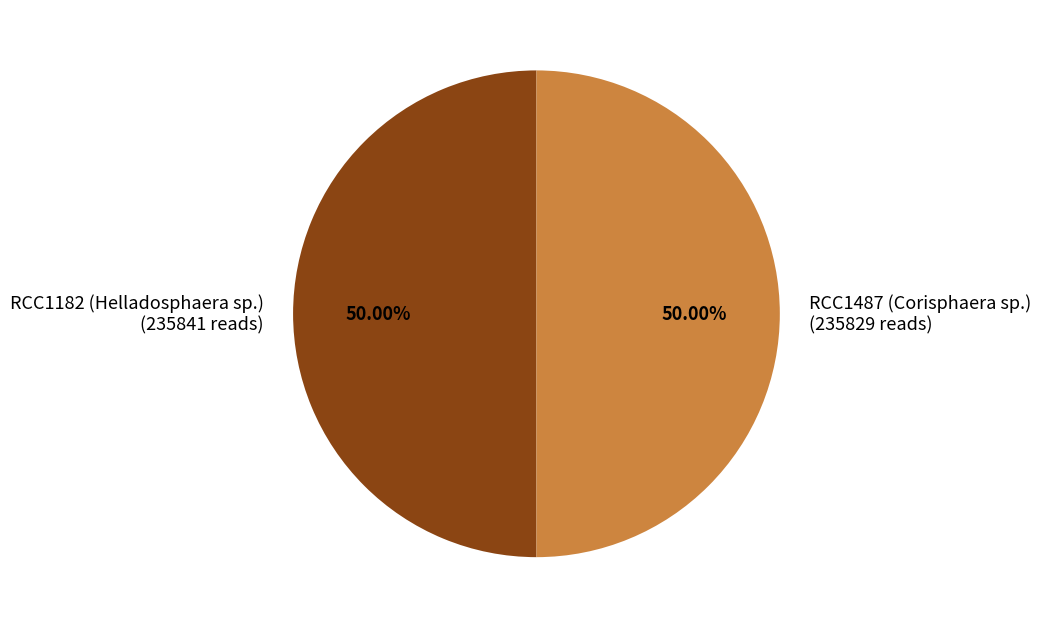

What is the total percentage of RCC1182 (Helladosphaera sp.) and RCC1487 (Corisphaera sp.)?

100.0%